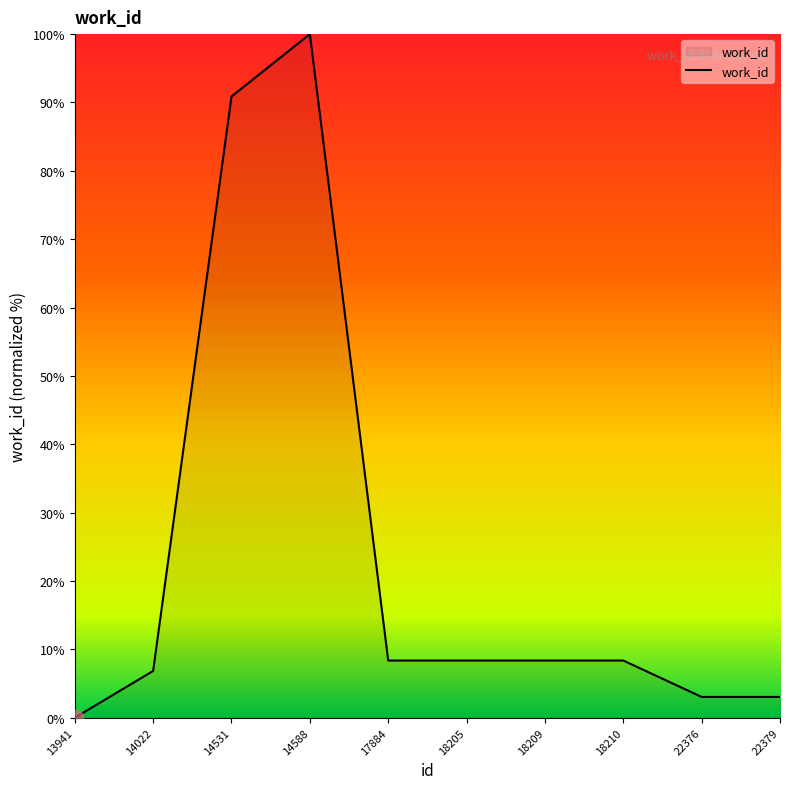

What is the approximate value at 18210?

8.4